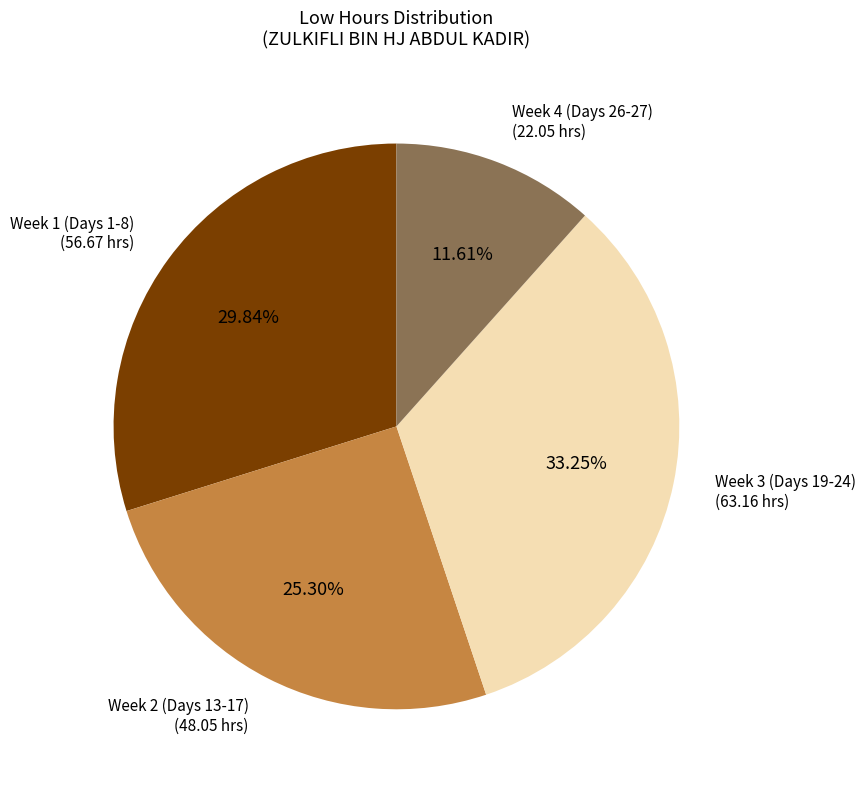

Is there a majority slice in this chart?

No